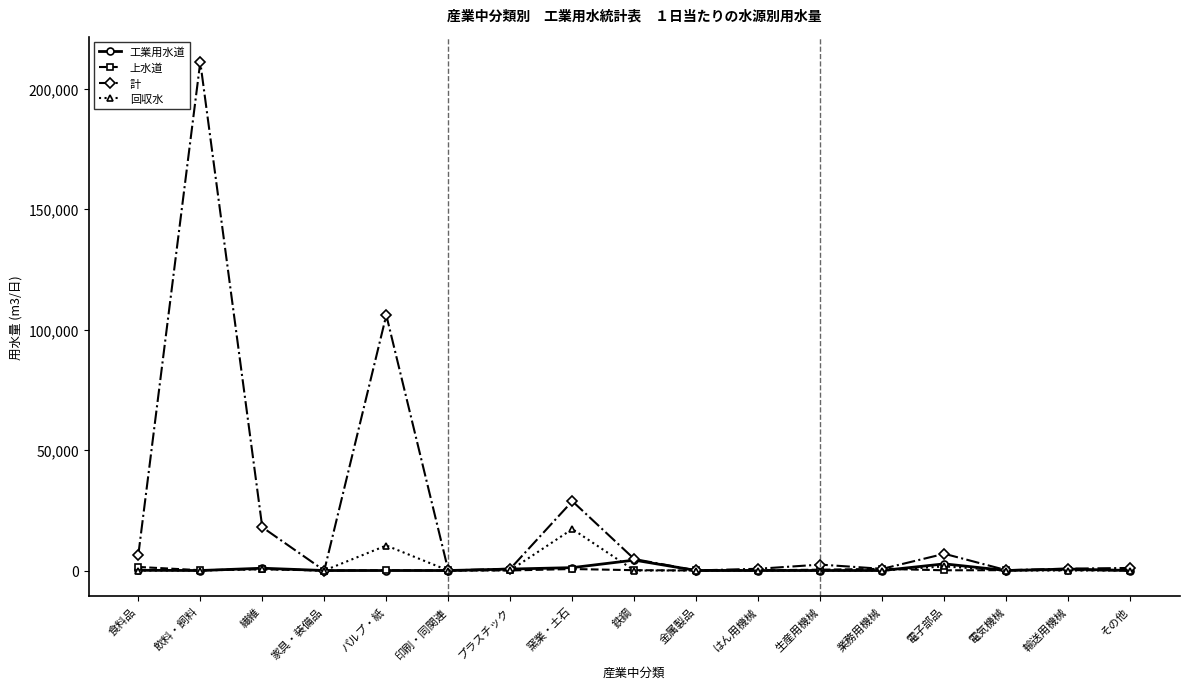

What is the value of the 計 point at the 15th from the left?

144